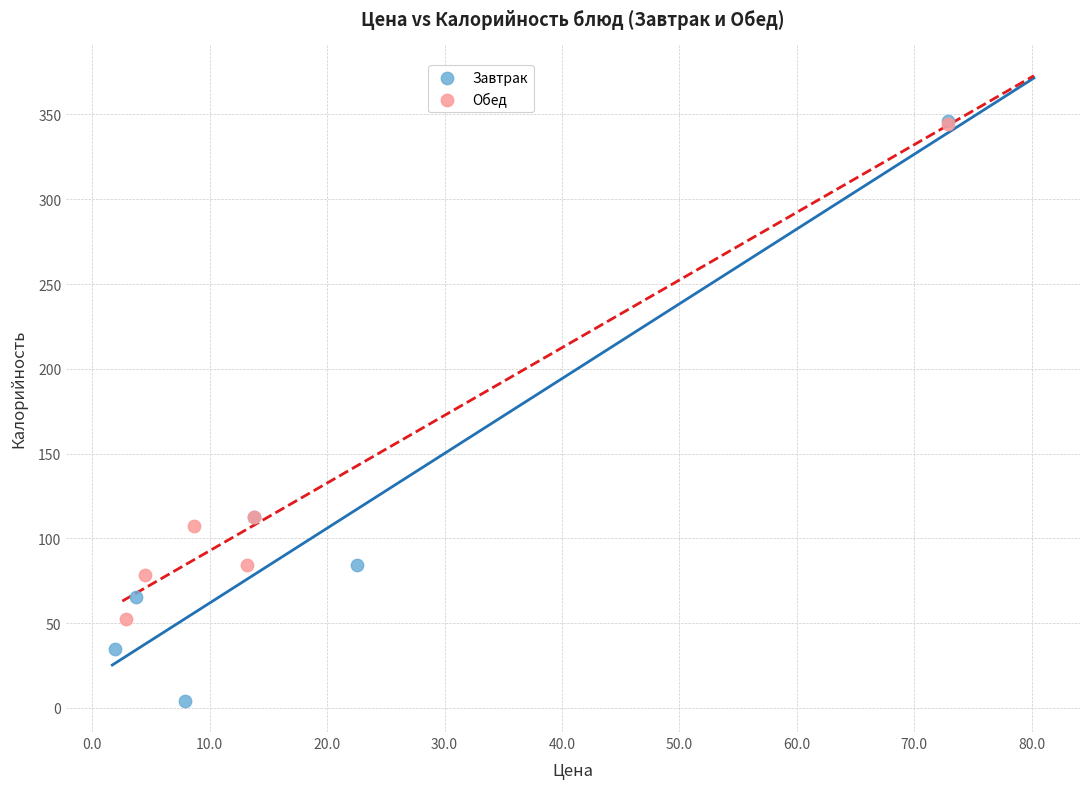

Which series has the widest spread of Y values?

Завтрак